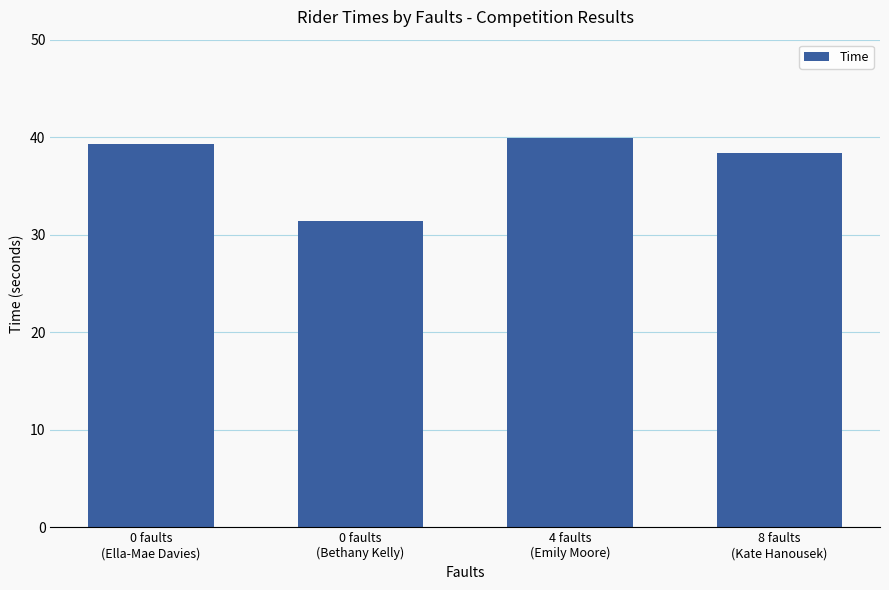

Rank the categories by value from lowest to highest.

0 faults
(Bethany Kelly), 8 faults
(Kate Hanousek), 0 faults
(Ella-Mae Davies), 4 faults
(Emily Moore)